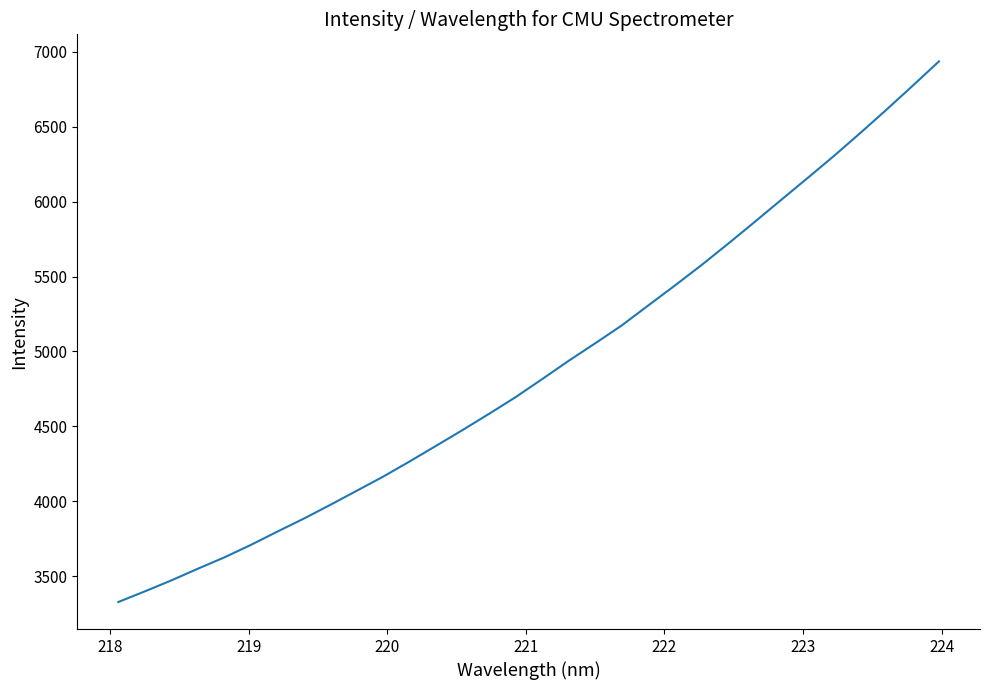

What is the smallest value displayed?

3327.5